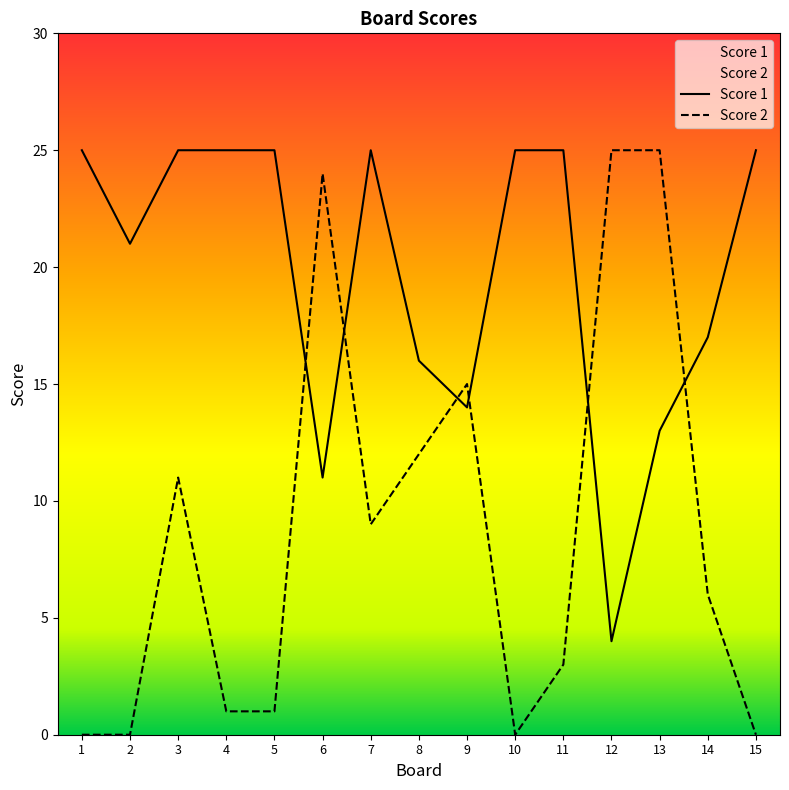

True or false: Score 2 has a value of 24 at 6.

True